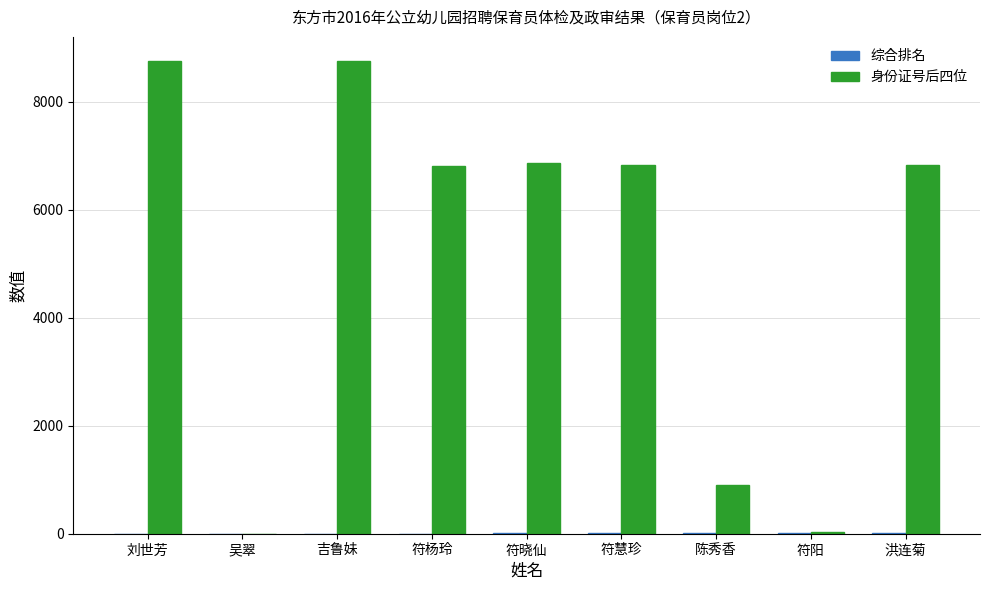

Which series has the largest total across all categories?

身份证号后四位